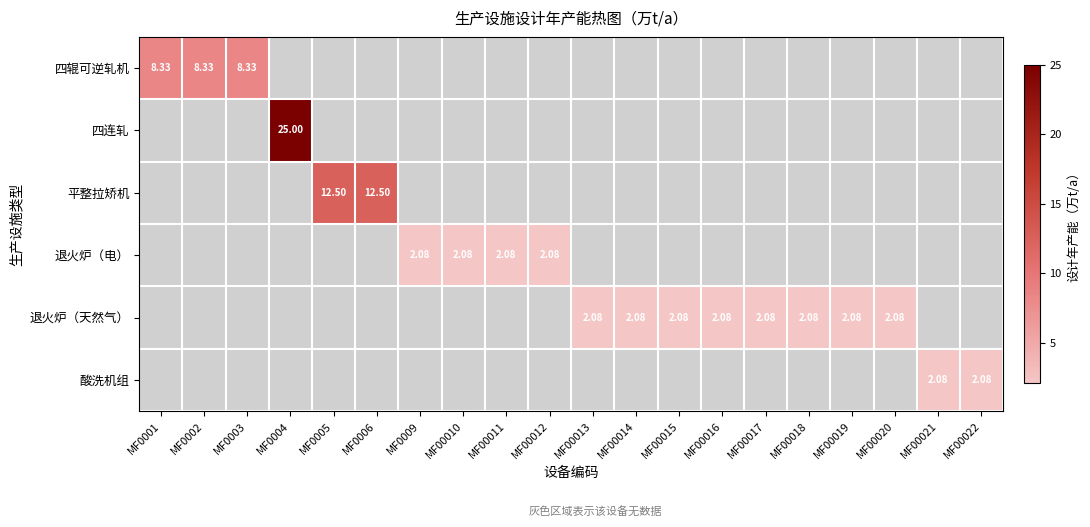

What is the greatest value displayed?

25.0